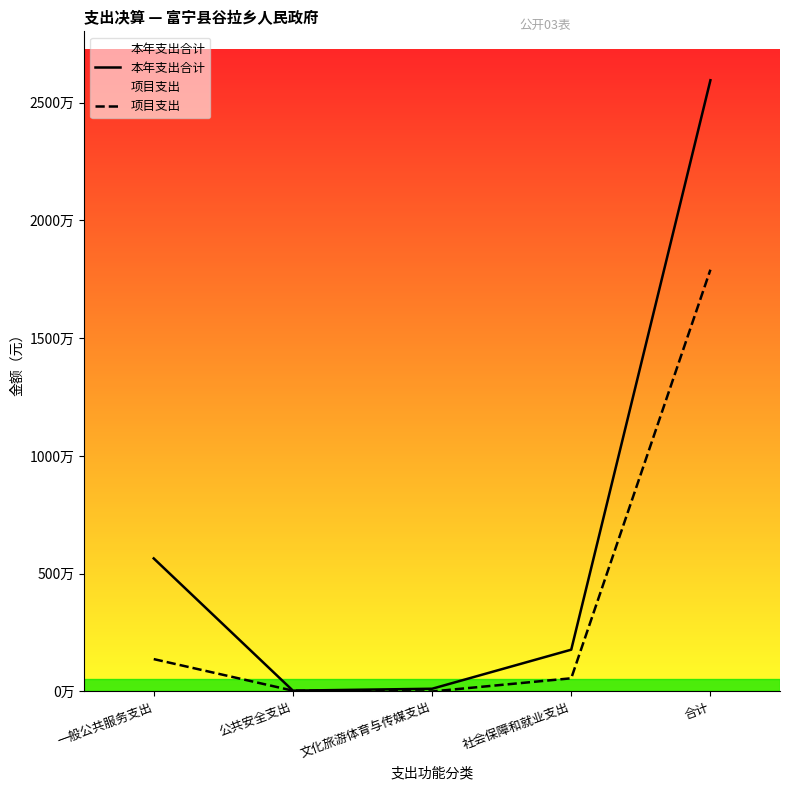

True or false: 项目支出 has a value of 734075.2 at 社会保障和就业支出.

False